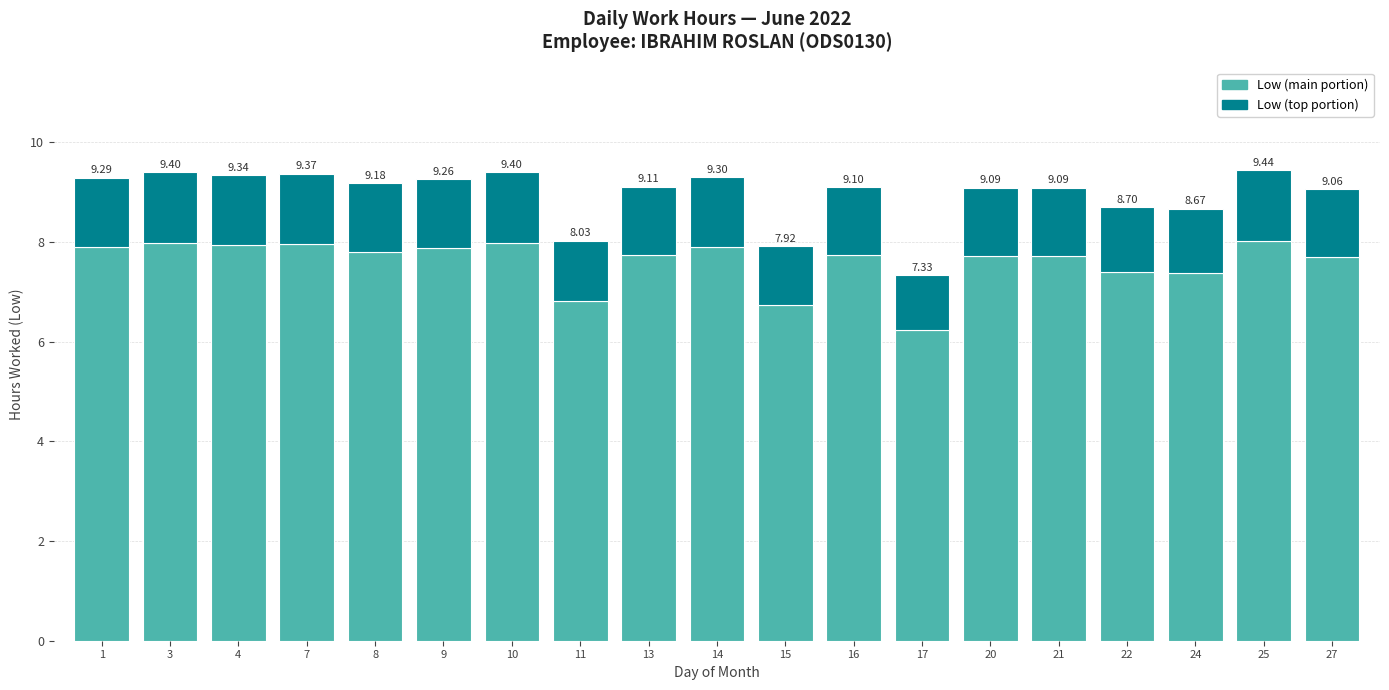

What is the total value across all series at 3?

9.4